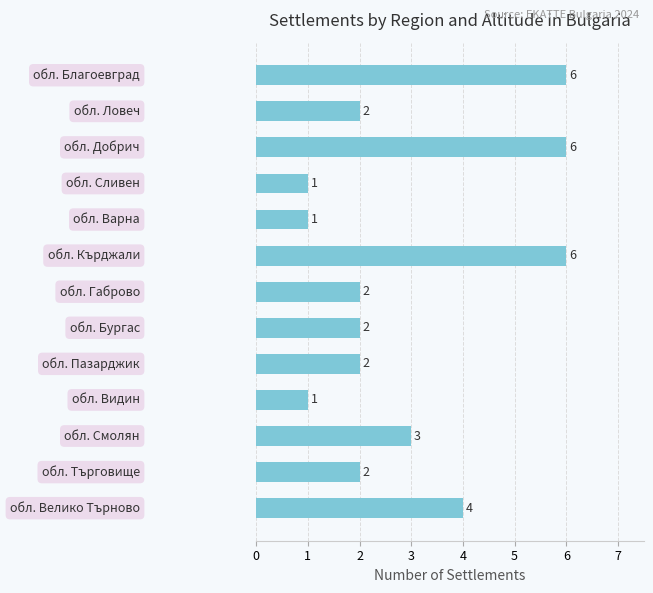

Reading top to bottom, transcribe all the data shown in this chart.

6	2	6	1	1	6	2	2	2	1	3	2	4